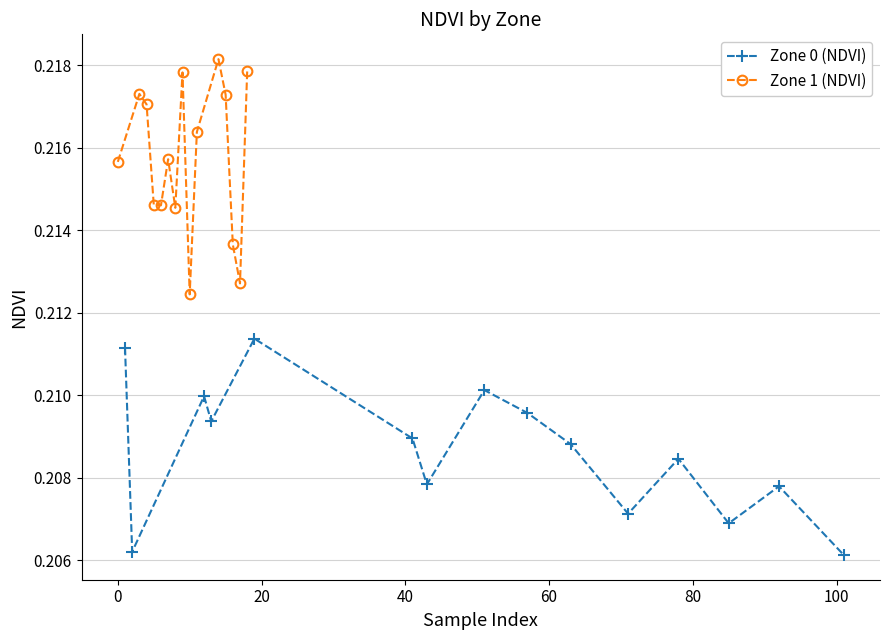

True or false: Zone 1 (NDVI) has more than 0 points higher than both neighbors.

True